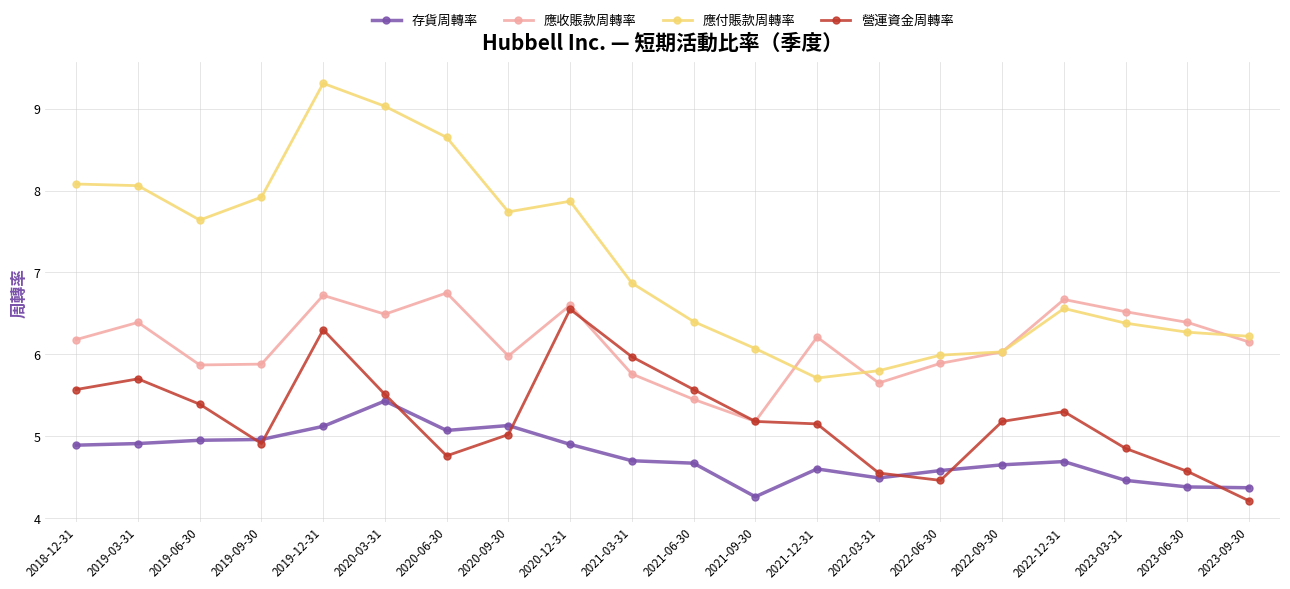

Is it true that 營運資金周轉率 equals 7.9 at 2021-12-31?

False